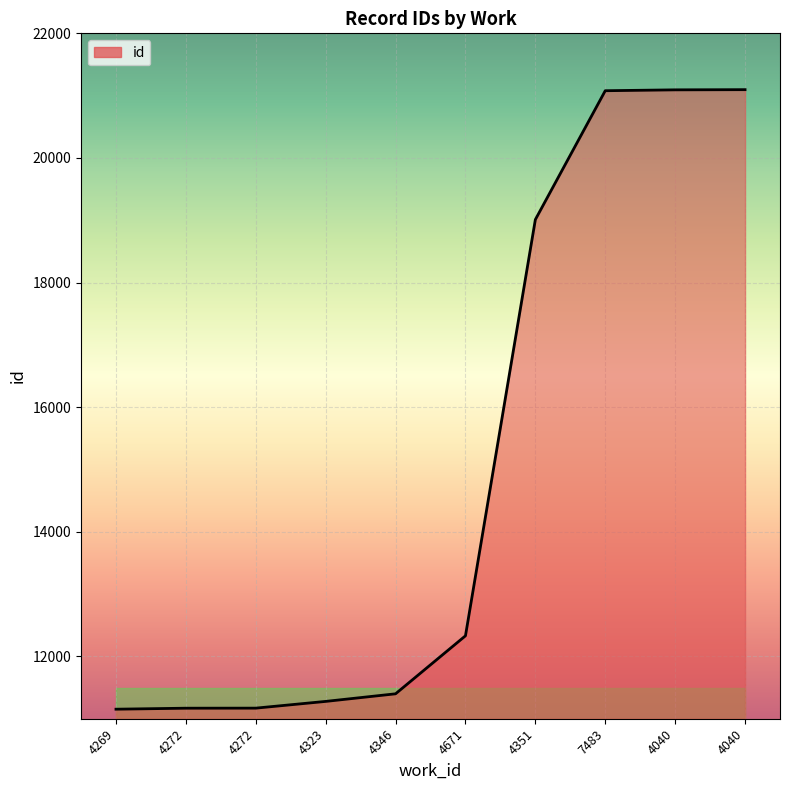

At which label does the data first exceed 12331?

4351